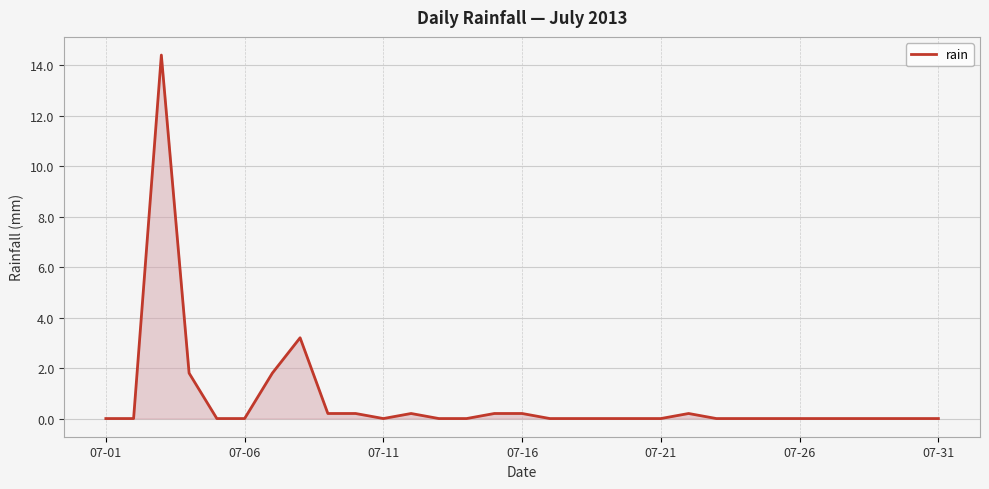

What is the maximum value shown in the chart?

14.4